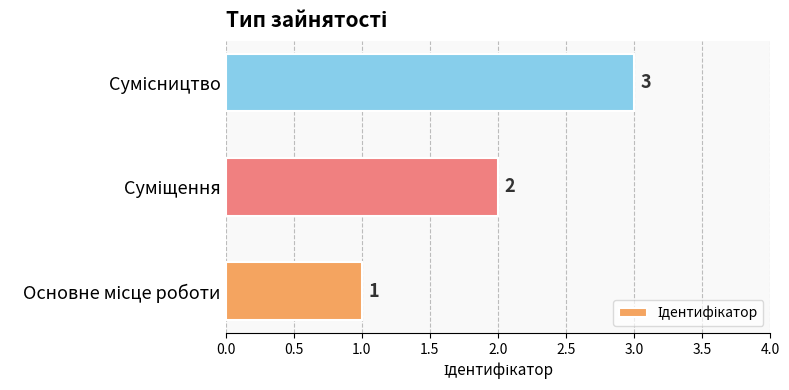

What is the greatest value displayed?

3